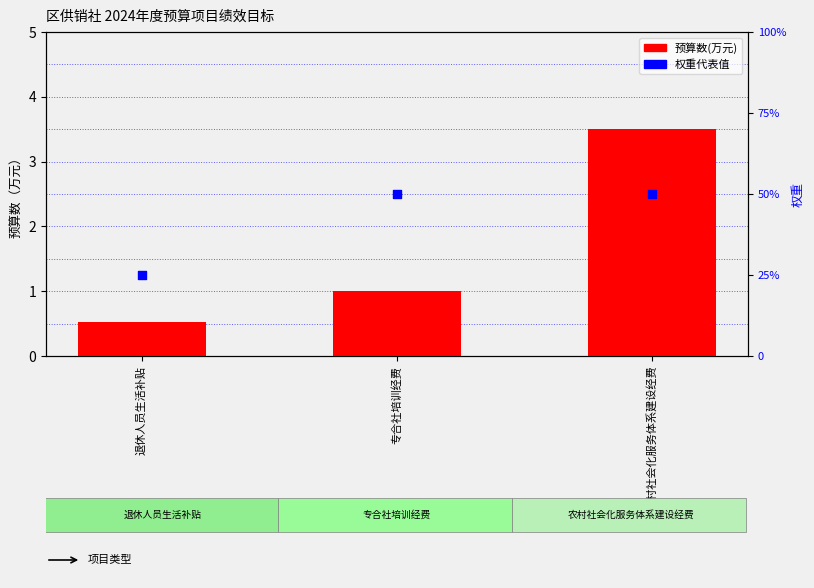

Which series has the largest Y range (max minus min)?

权重(代表值)